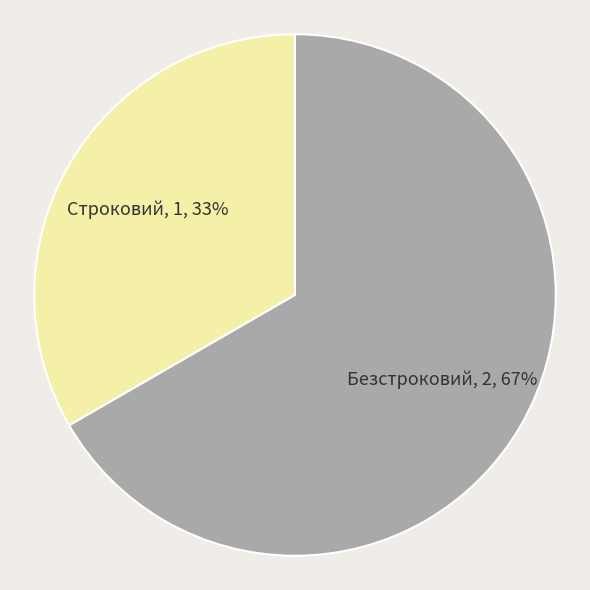

What percentage is the Строковий slice, to the nearest percent?

33%